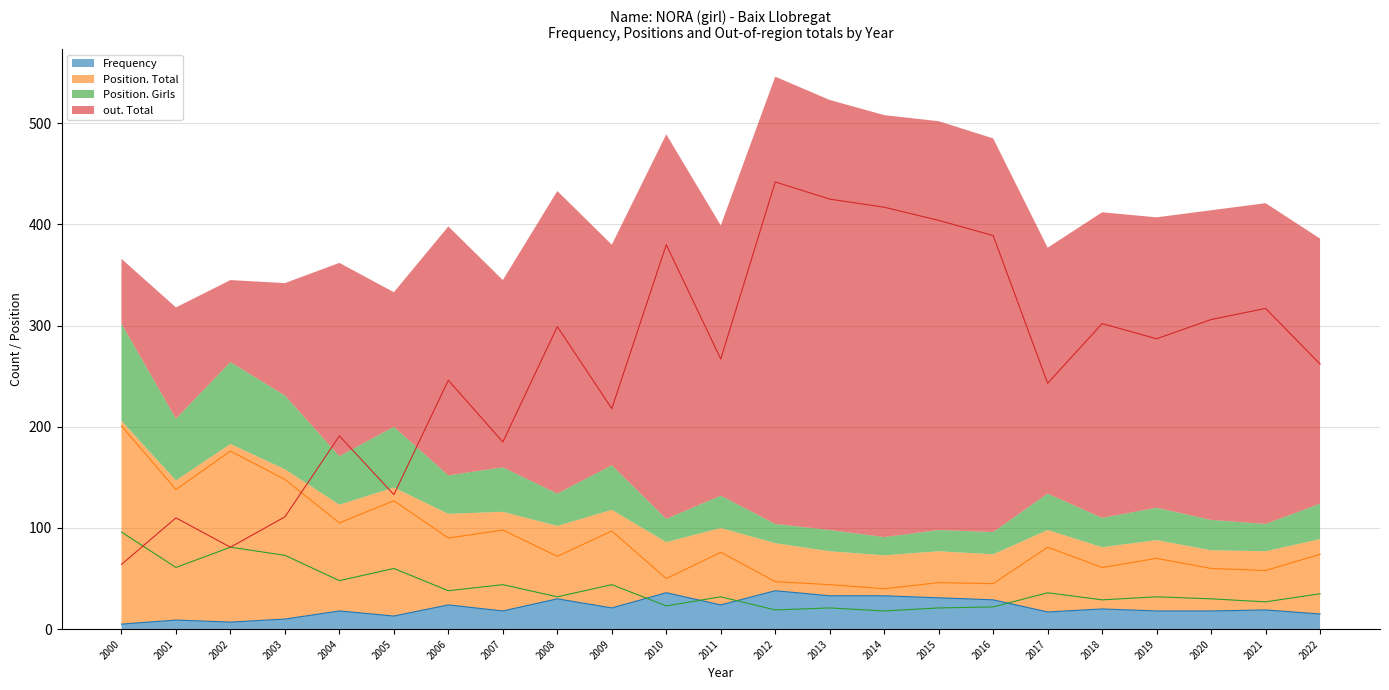

Is the value of out. Total at 2000 greater than the value of Position. Girls at 2010?

Yes